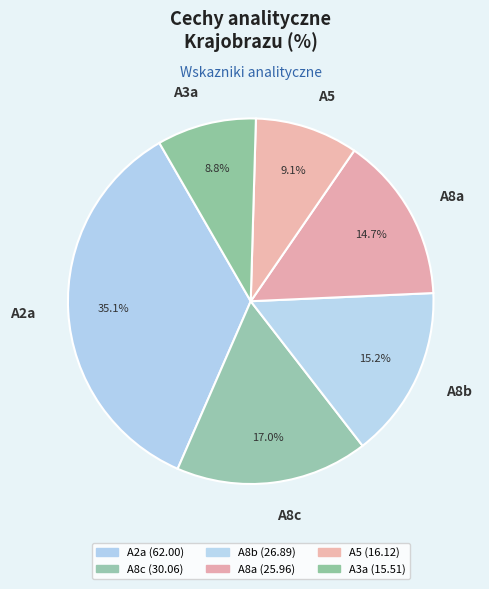

To the nearest percent, what is the difference between the A8a and A2a slice percentages?

20%